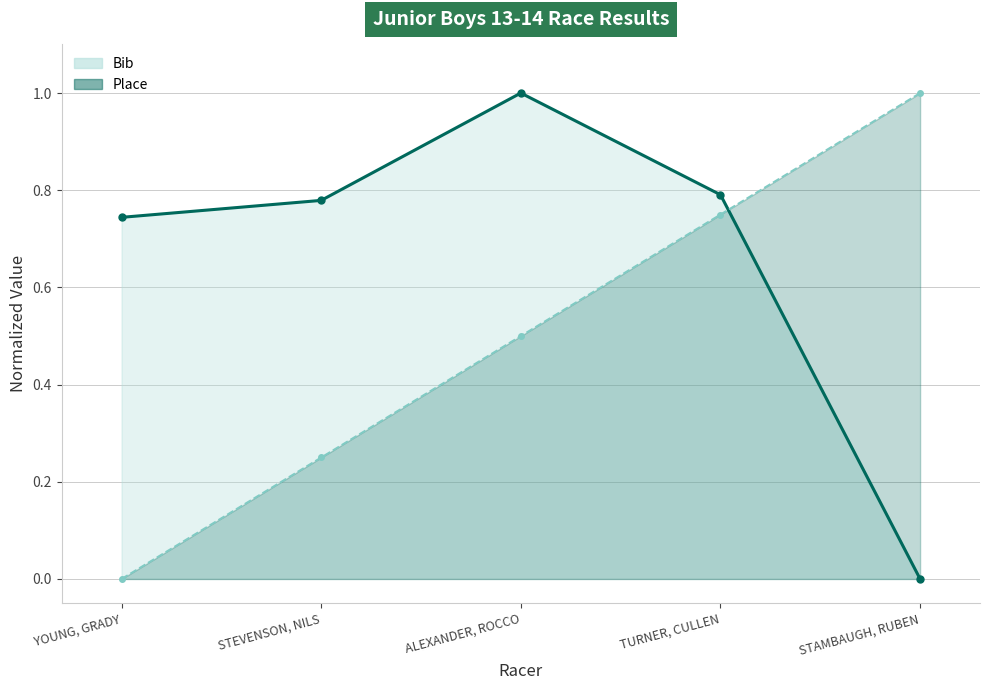

What is the maximum value for Bib (line)?

1.0